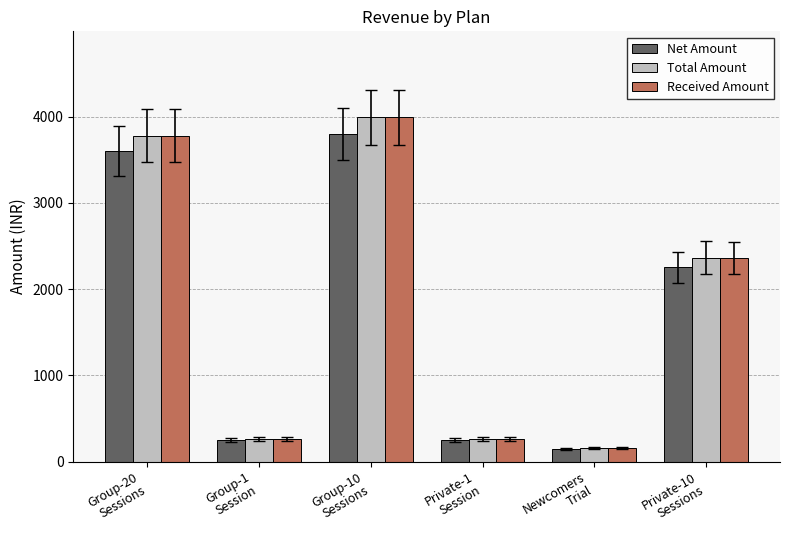

Count the number of data series in this chart.

3